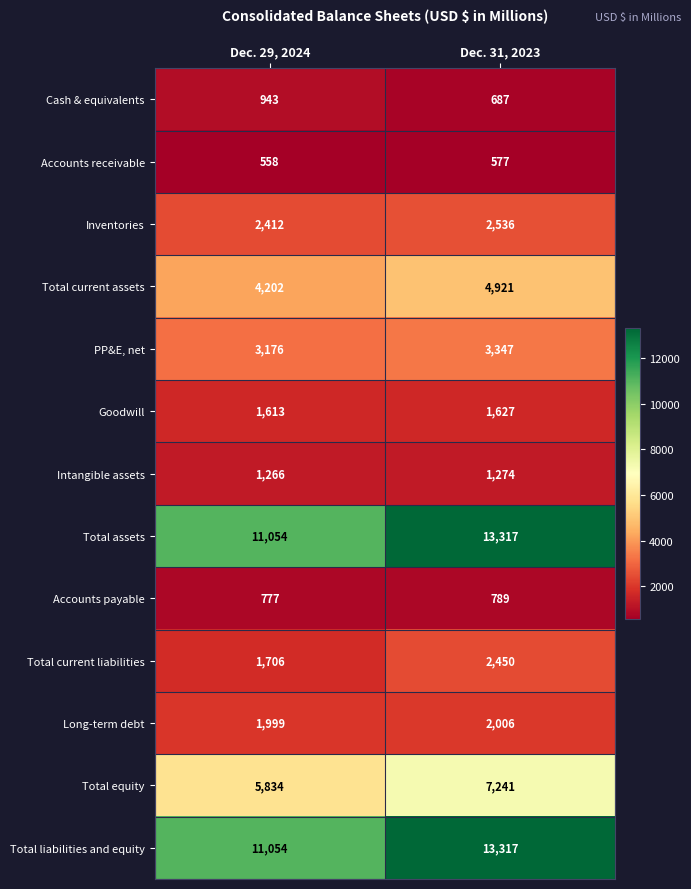

Which category has the highest value across all series?

Dec. 31, 2023